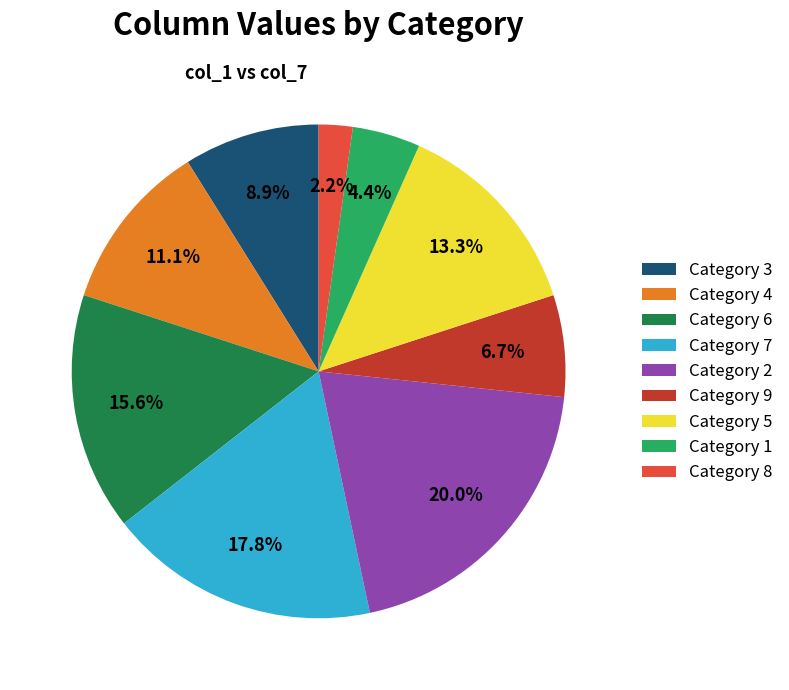

What is the total percentage of Category 3 and Category 7?

26.7%